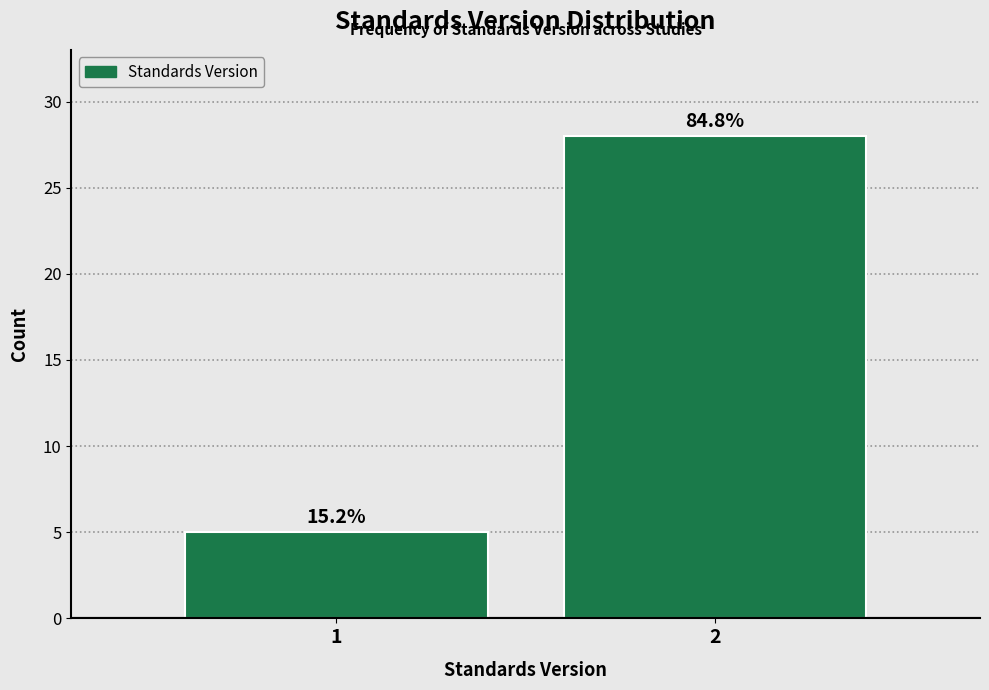

Are the bars horizontal?

No